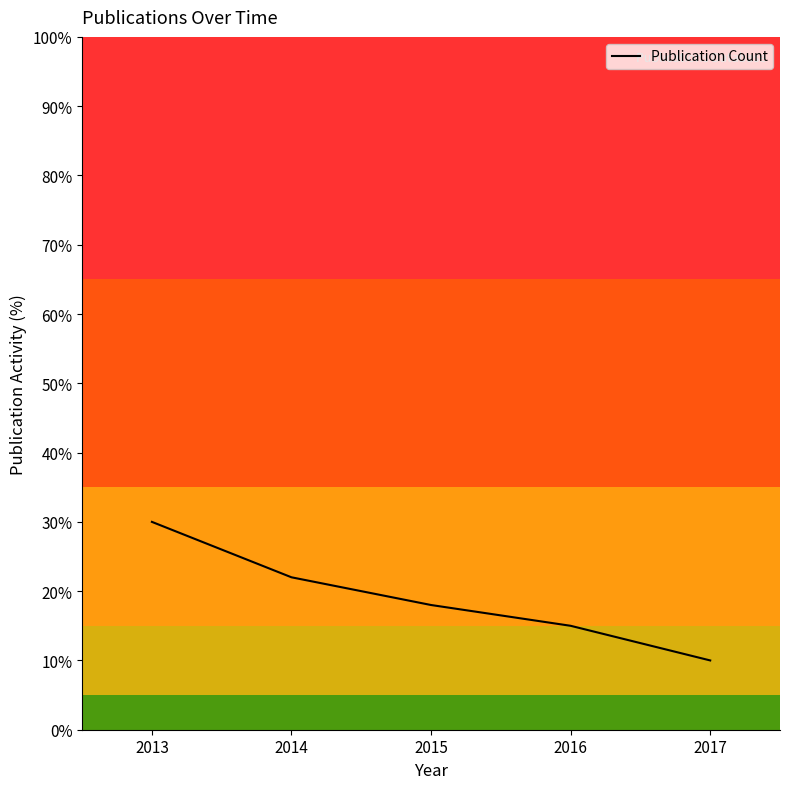

List the labels in order of value, largest first.

2013, 2014, 2015, 2016, 2017